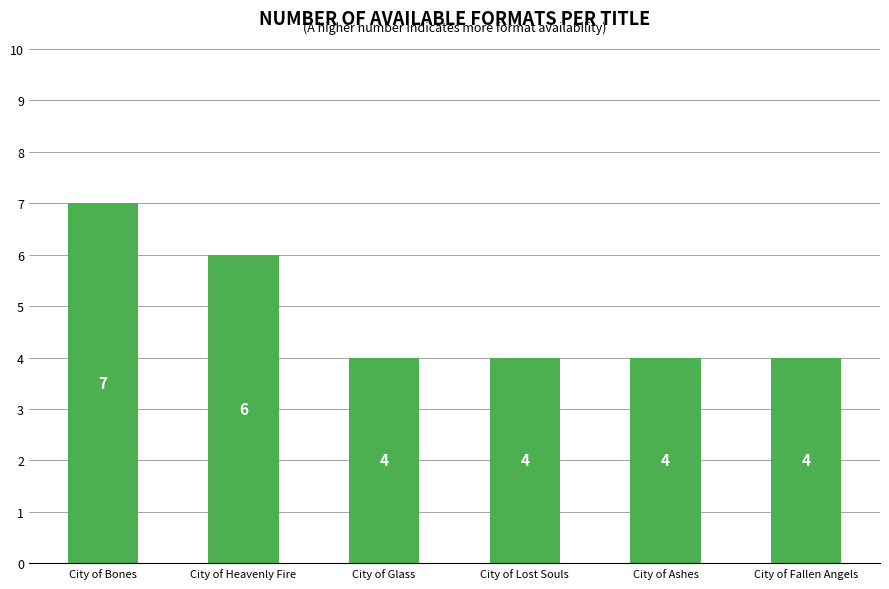

True or false: the data shows 10 at City of Heavenly Fire.

False